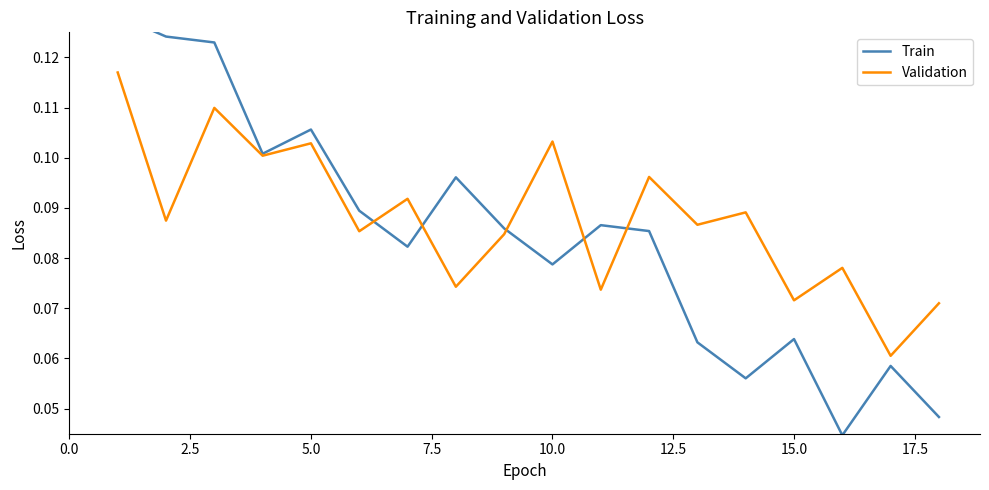

Rank the series by their maximum value, from lowest to highest.

Validation, Train